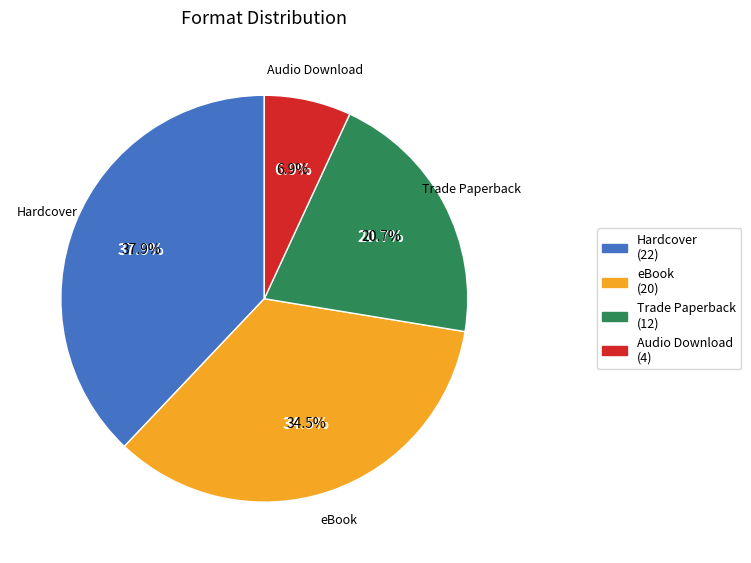

How much of the chart is everything except Trade Paperback?

79.3%